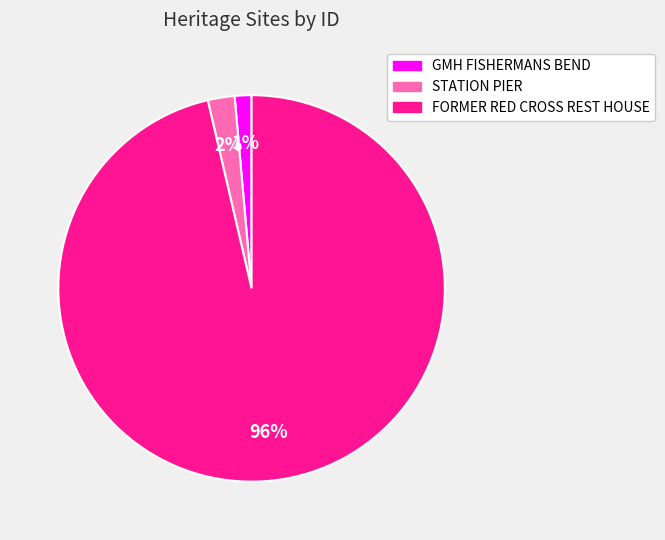

To the nearest percent, what is the difference between the STATION PIER and GMH FISHERMANS BEND slice percentages?

1%